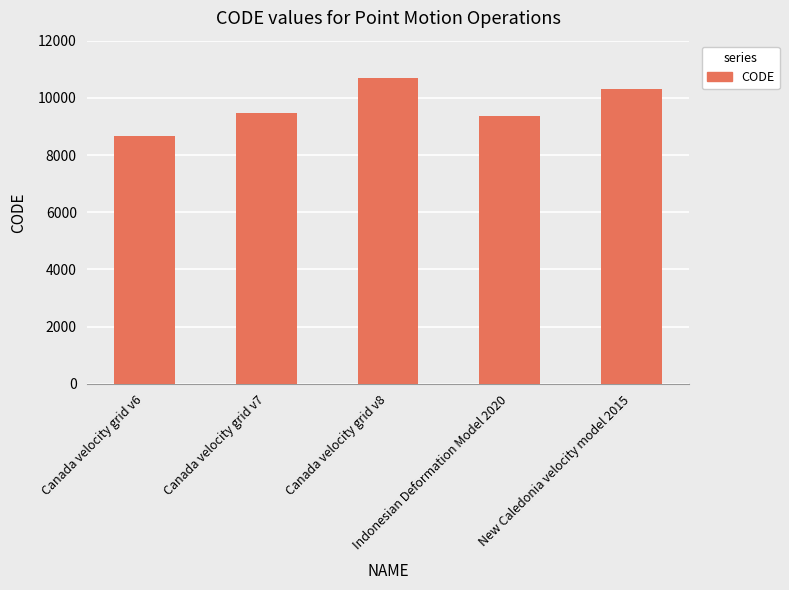

What value does the data have at Canada velocity grid v6, to the nearest 10?

8680